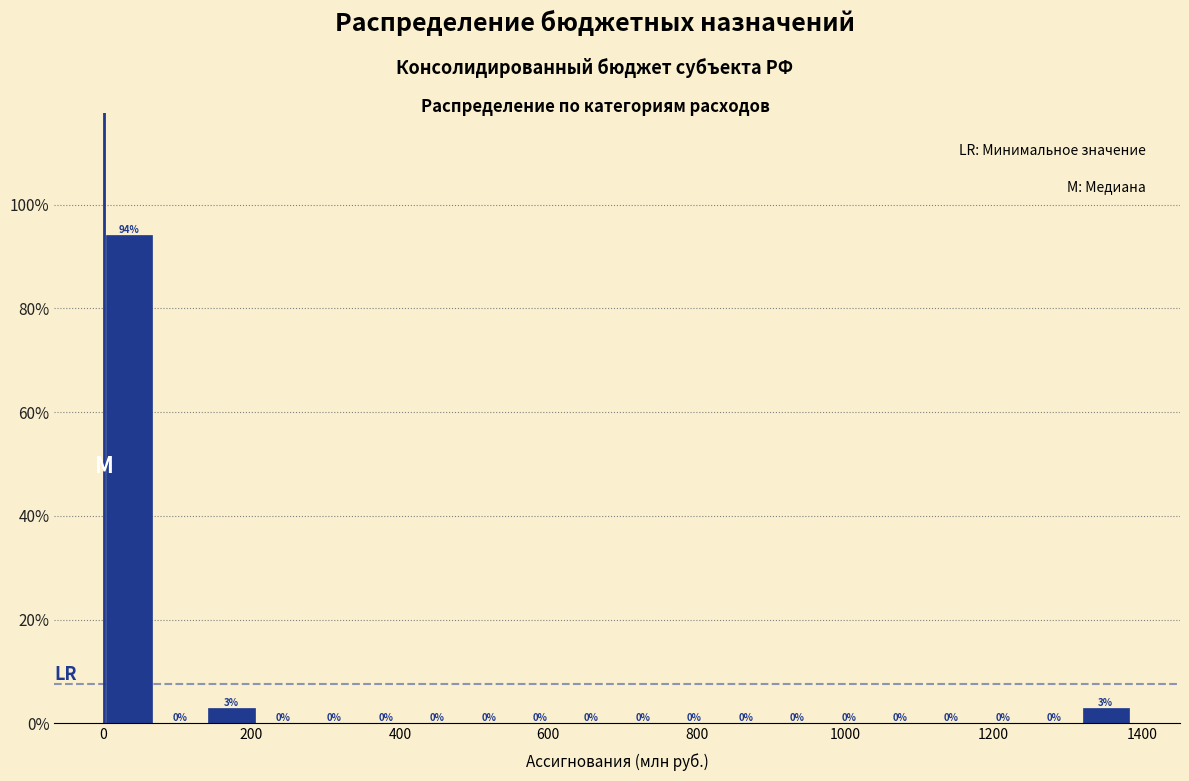

Around what value on the x-axis is the tallest bar? Give the approximate position of its centre, as read against the axis.

40